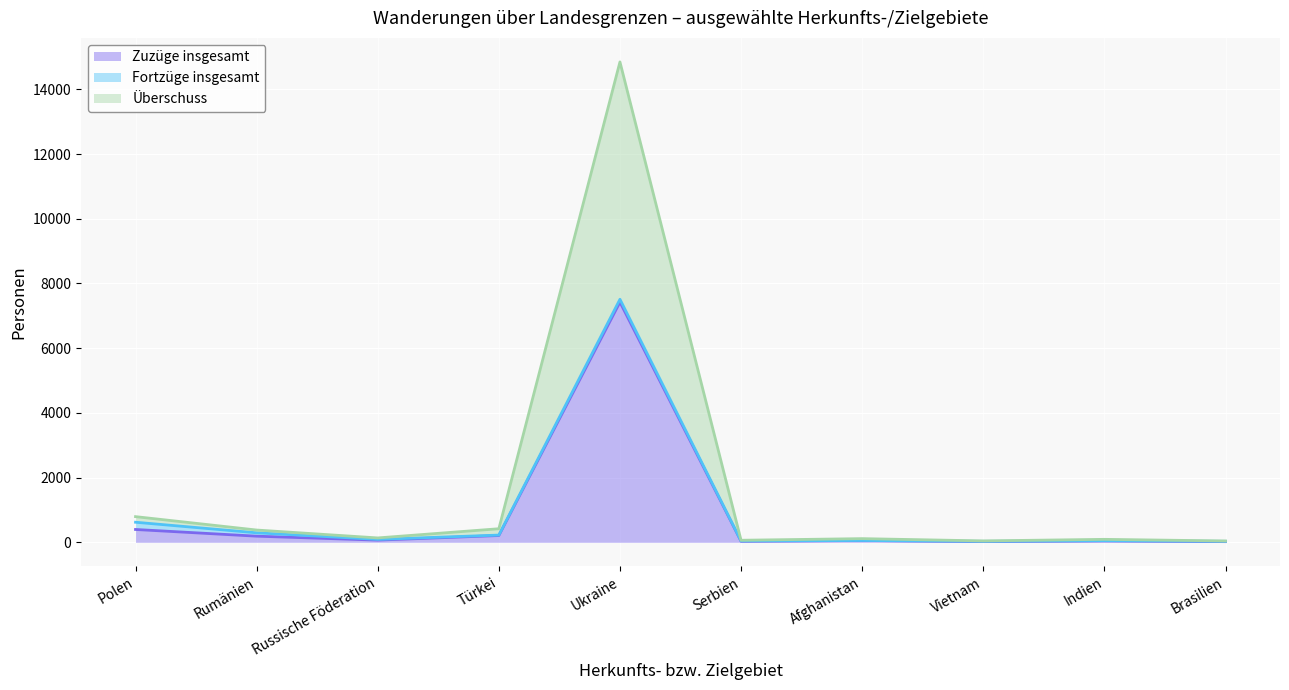

What is the highest value of the Zuzüge insgesamt series?

7424